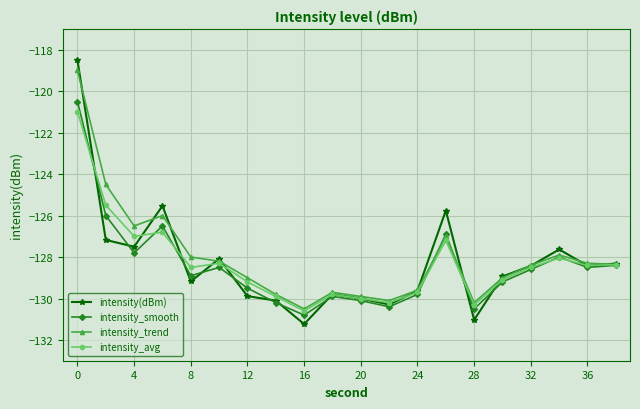

What is the highest value of the intensity(dBm) series?

-118.5